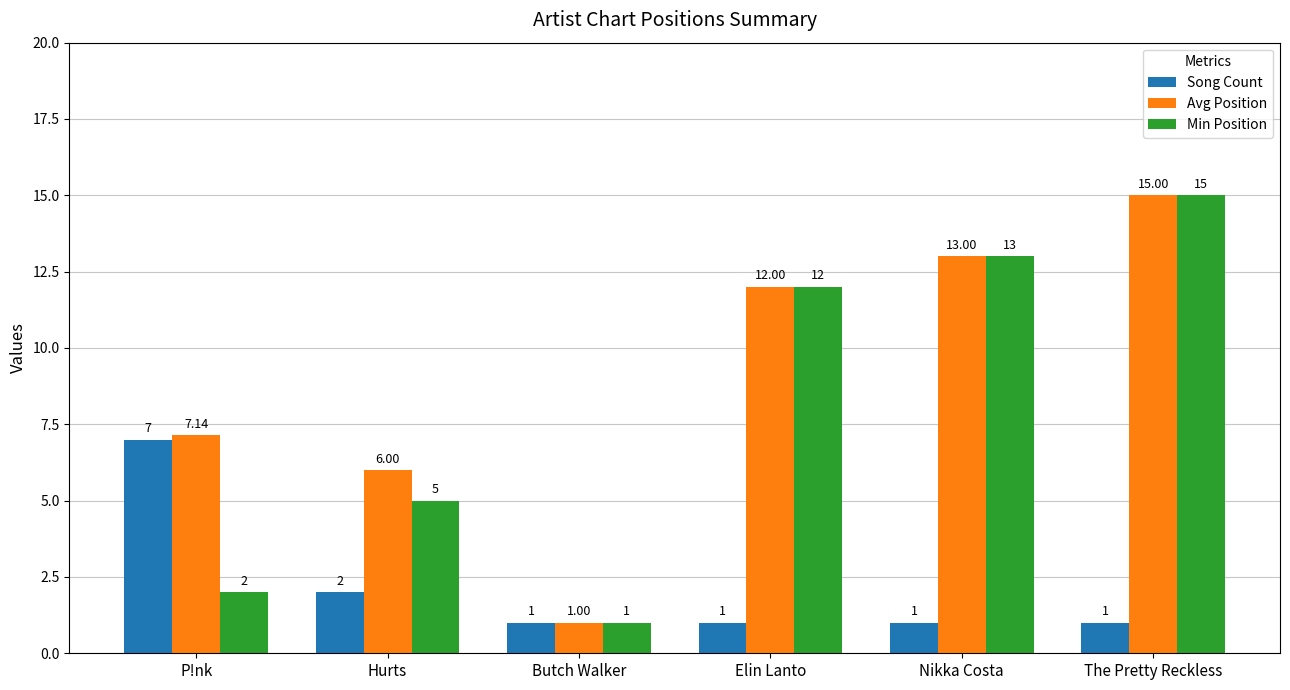

What is the highest value of the Song Count series?

7.0